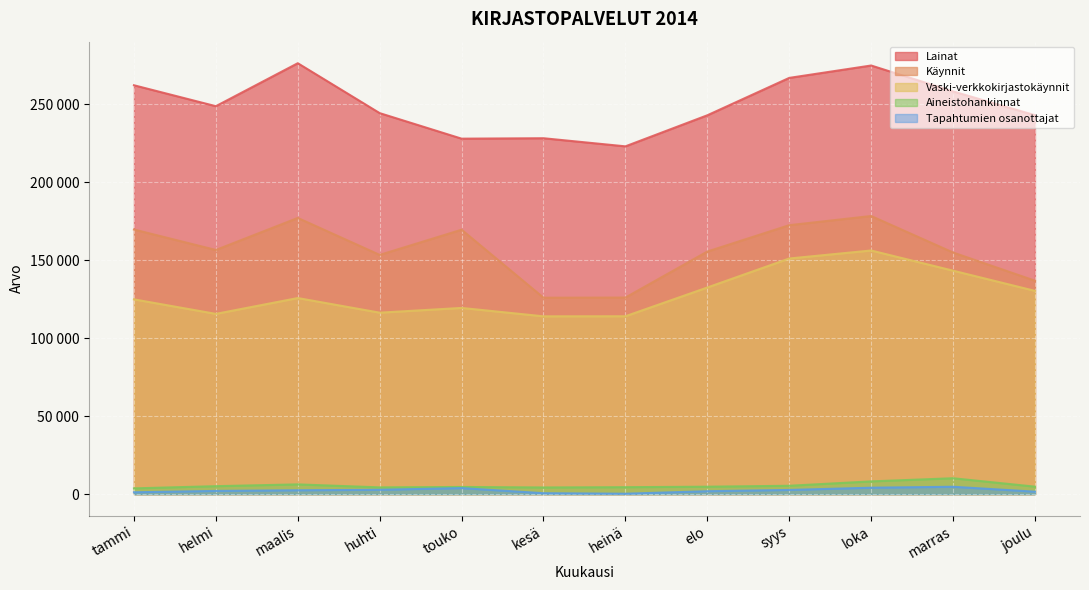

Is the value of Tapahtumien osanottajat at helmi greater than the value of Lainat at touko?

No